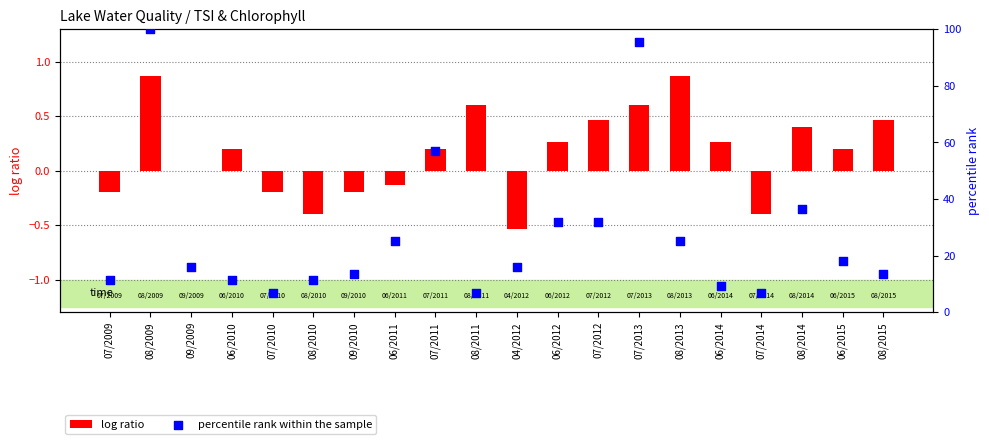

Which series has the widest spread of Y values?

percentile rank within the sample